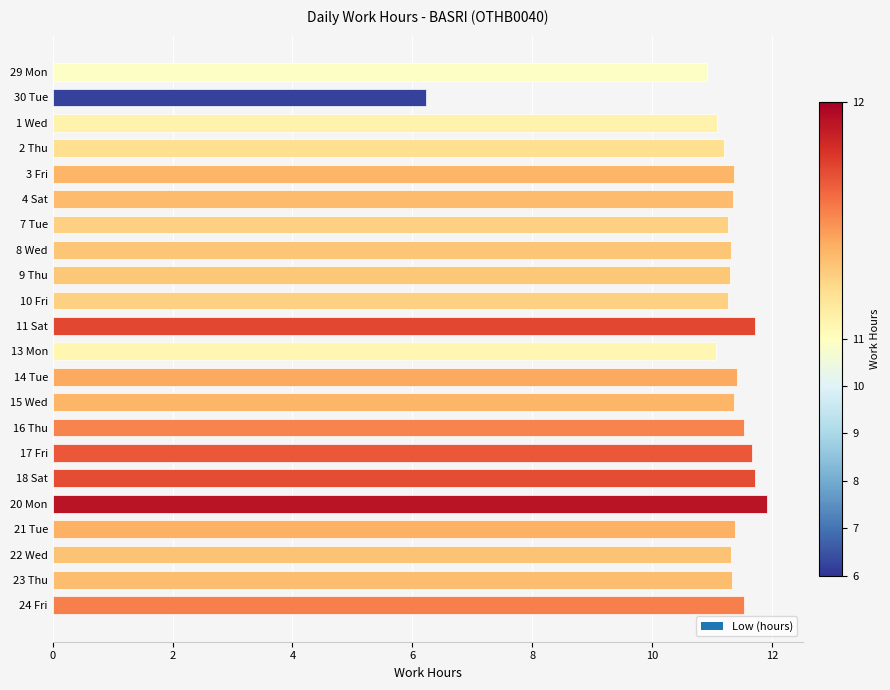

What is the change in value from 2 Thu to 24 Fri?

+0.3